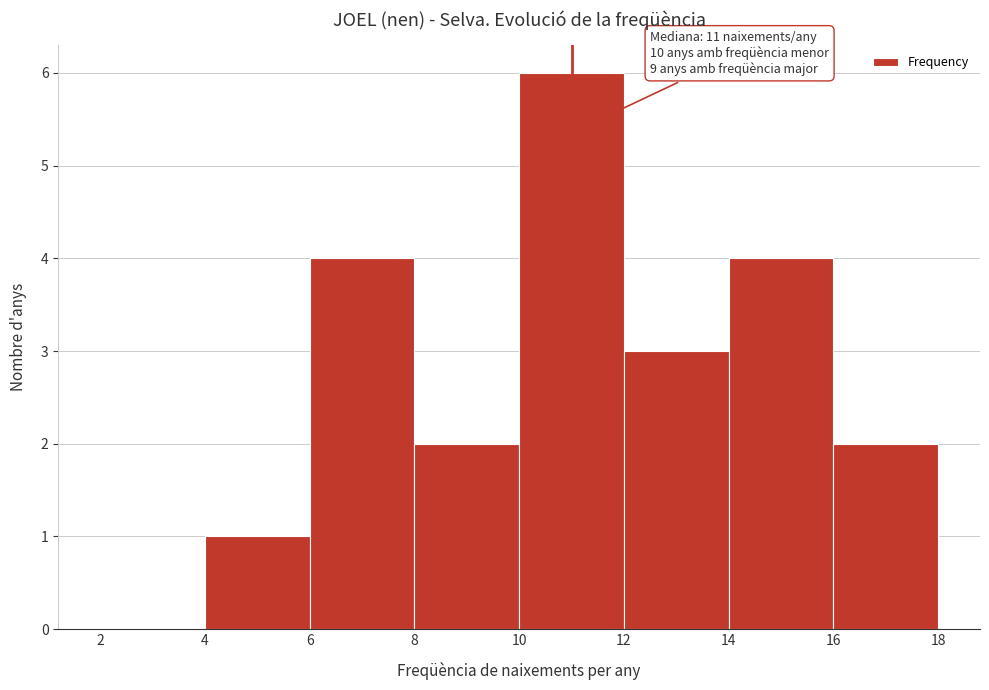

Which range on the x-axis has the tallest bar?

10 to 12